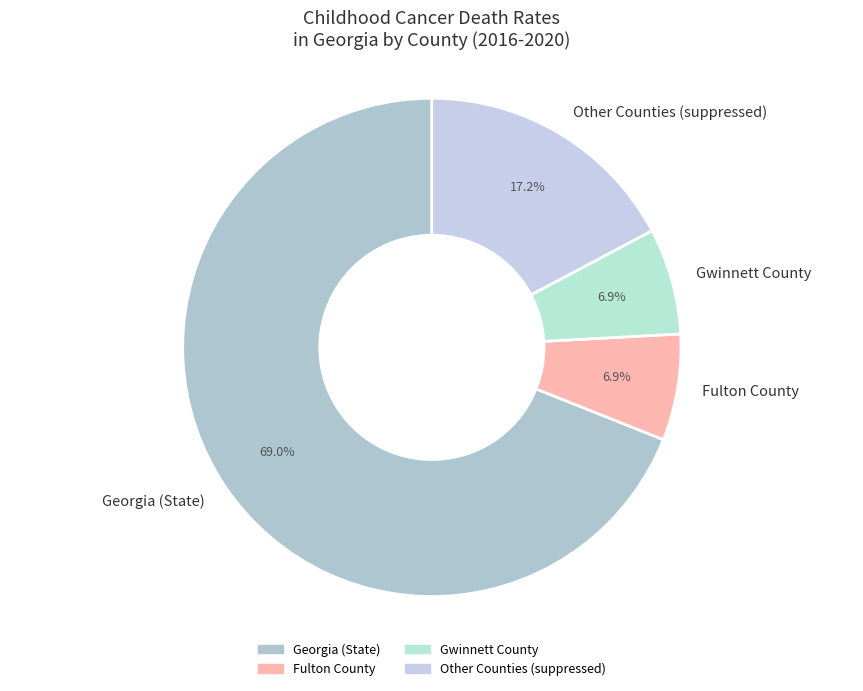

What percentage do Other Counties (suppressed) and Fulton County together represent?

24.1%